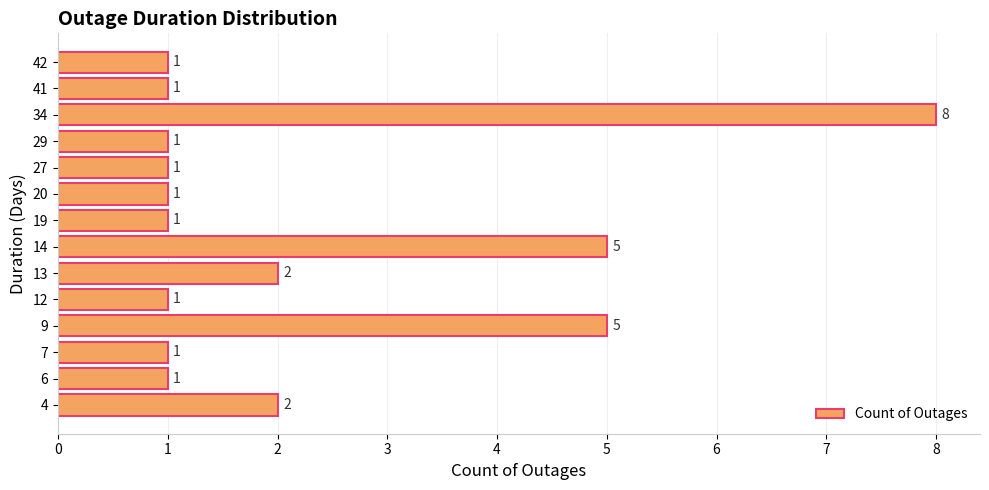

How many bars are there in total?

14